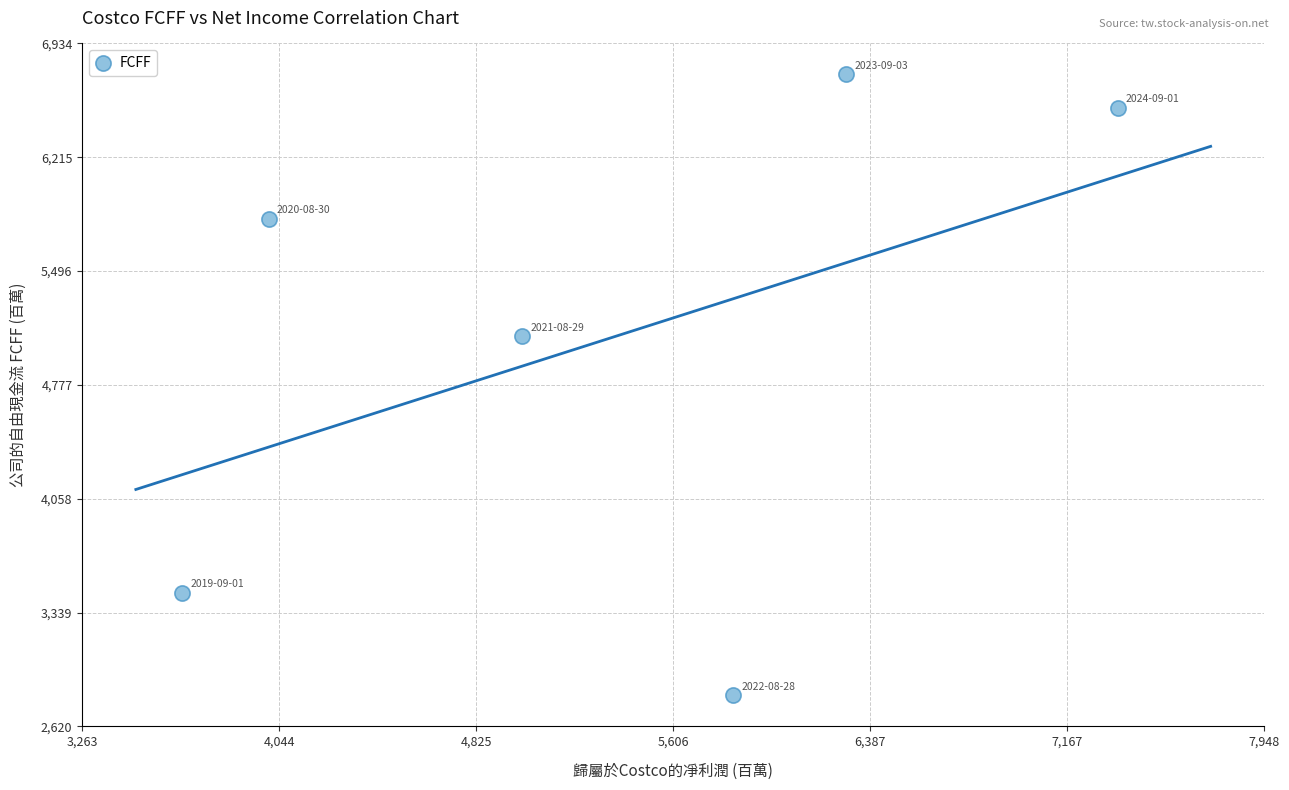

What is the range of Y values (max minus min)?

3922